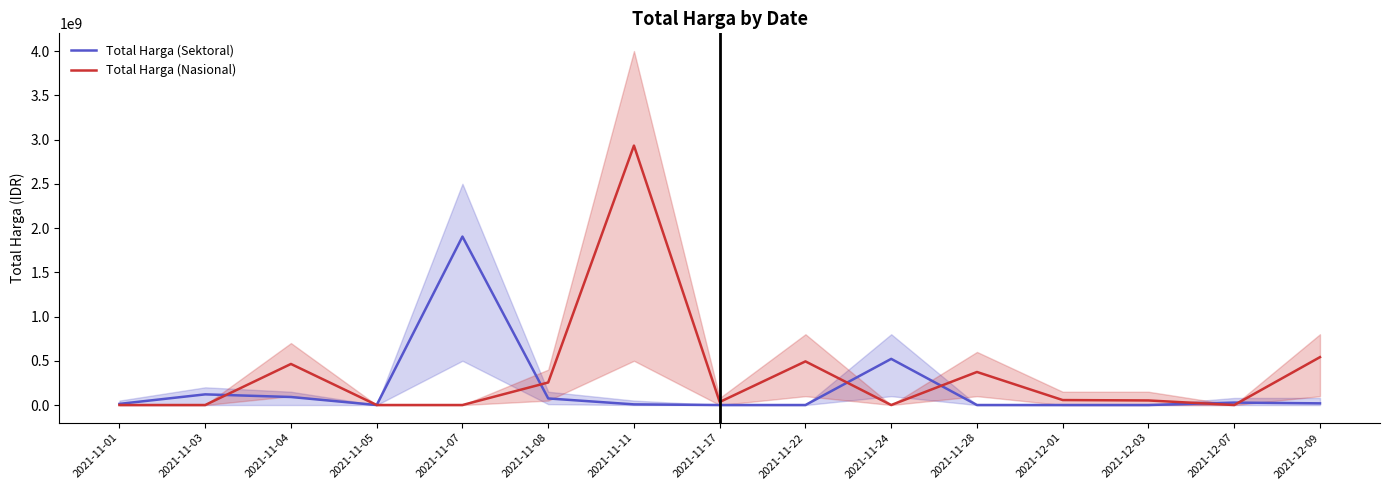

Reading left to right, transcribe all the data shown in this chart.

Total Harga (Sektoral): 12787500	120431270	90672575	0	1903467900	74423960	7401240	0	0	521459200	0	0	0	27412000	18900000
Total Harga (Nasional): 0	0	464002100	0	0	254700000	2931562000	34292000	493000000	0	373404000	56152800	51601000	0	541071000